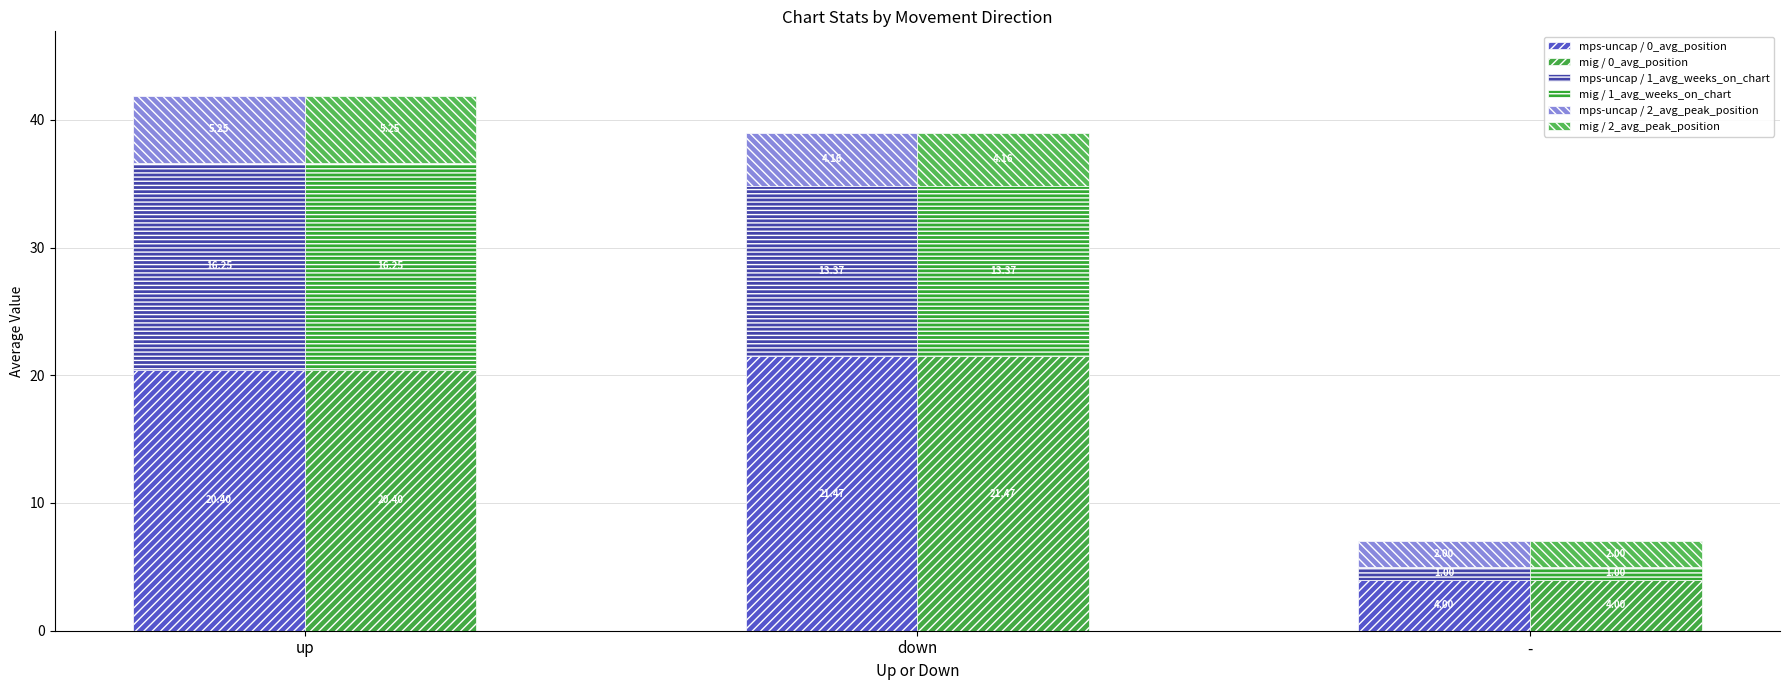

Which series has the largest range (max minus min)?

mps-uncap / 0_avg_position